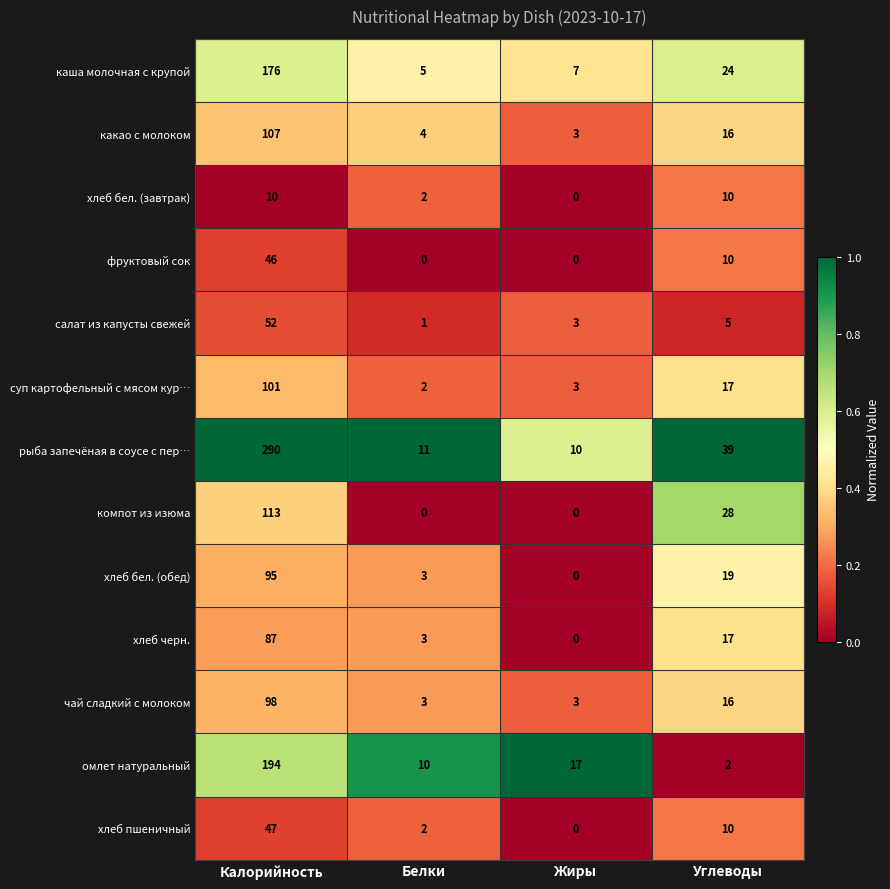

What is the average value of the компот из изюма series?

35